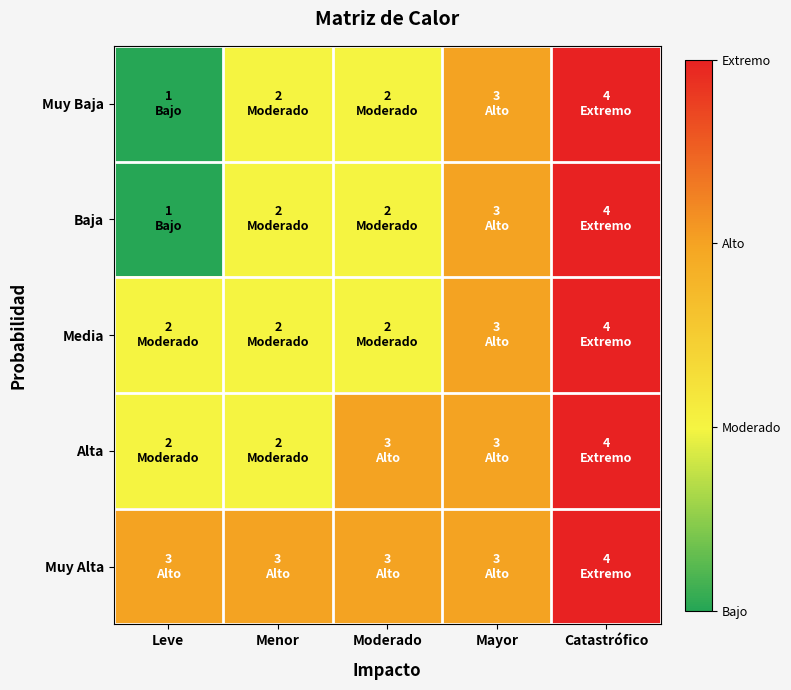

How many data points does each series have?

5